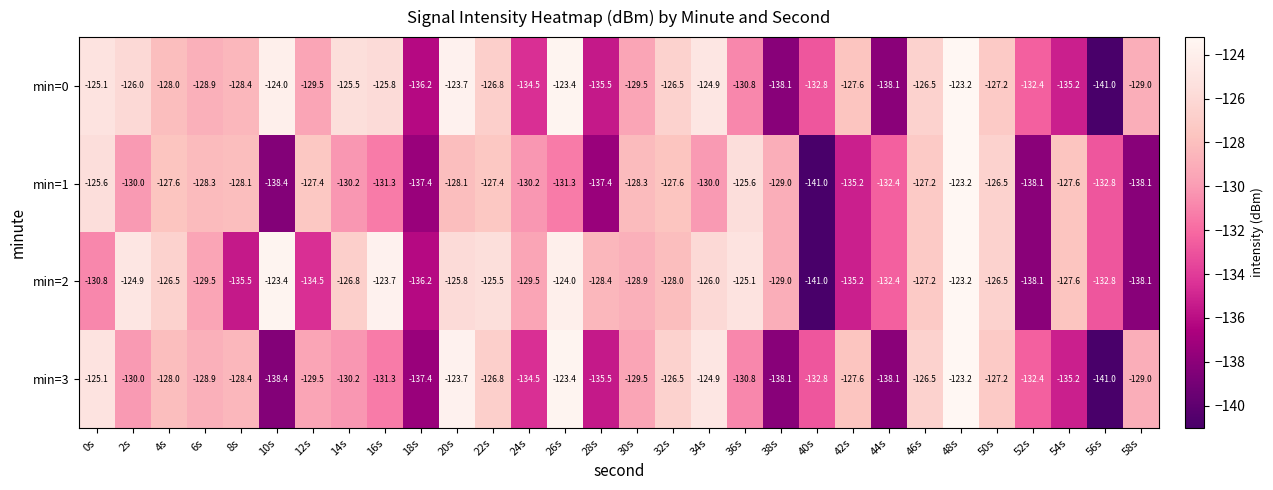

What is the greatest value displayed?

-123.2